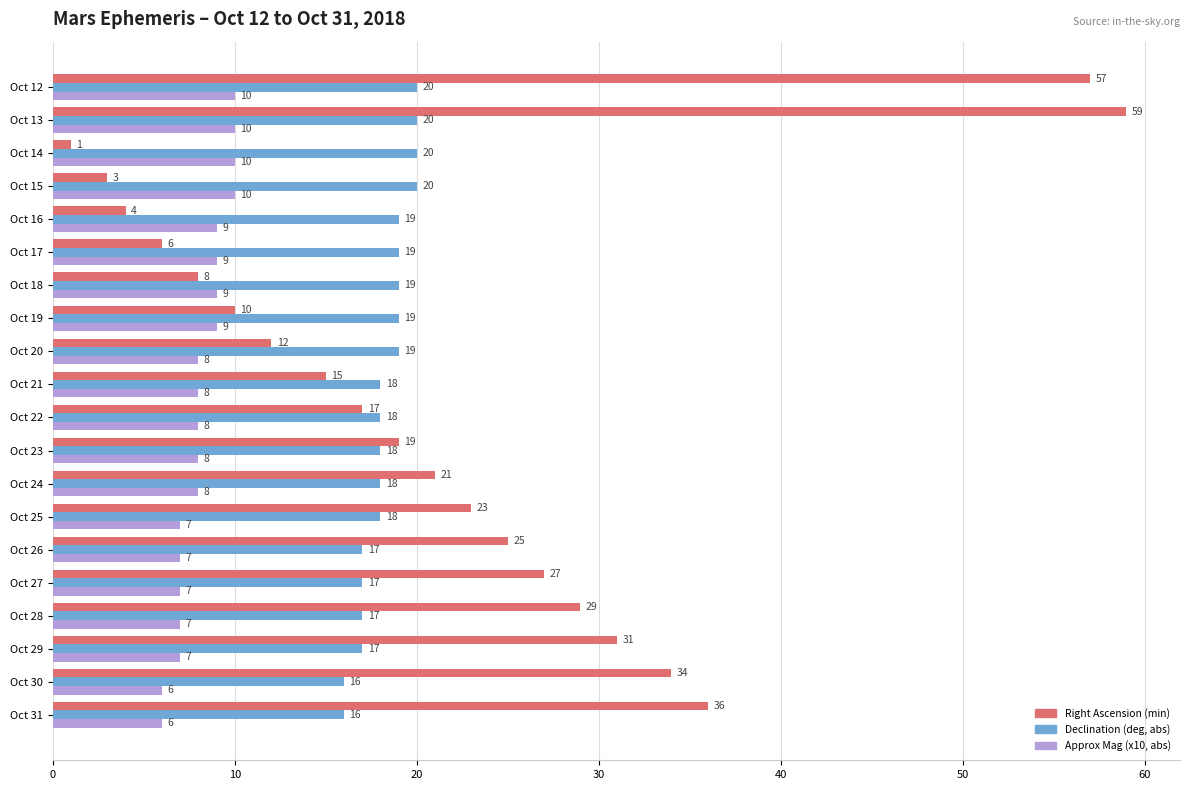

Which series changed the most between Oct 13 and Oct 18?

Right Ascension (min)